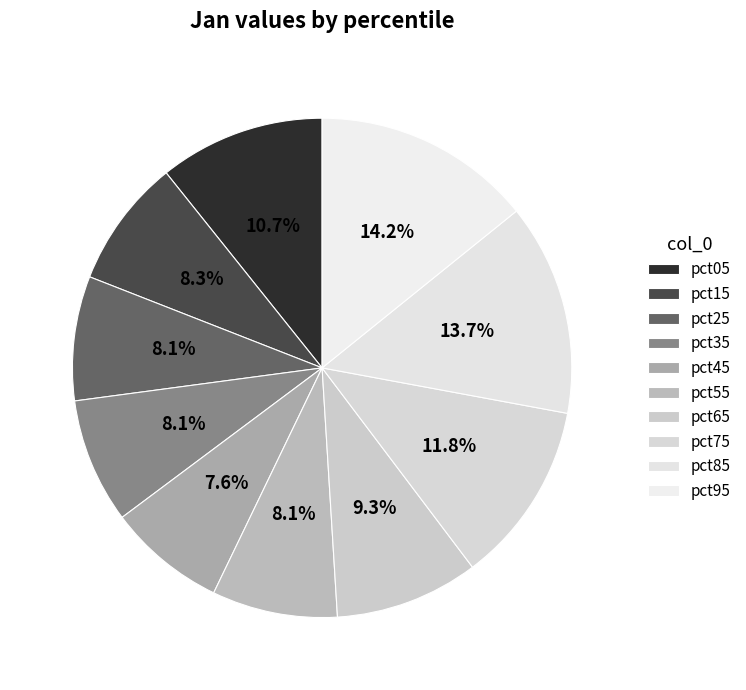

Is it true that pct35 is 8% of the pie?

True